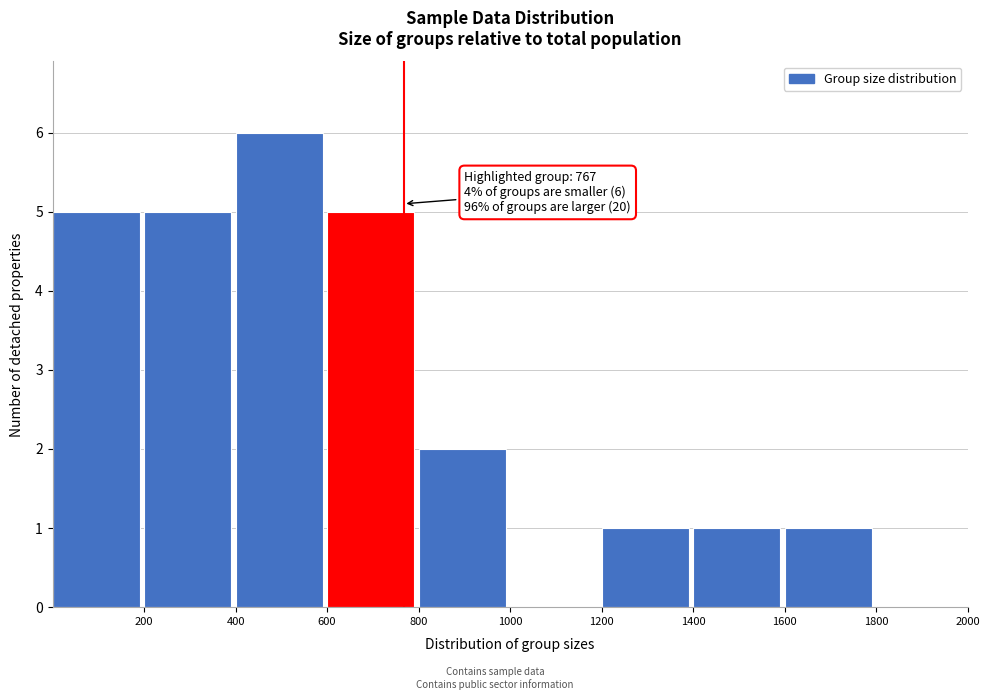

Which range on the x-axis has the tallest bar?

400 to 600